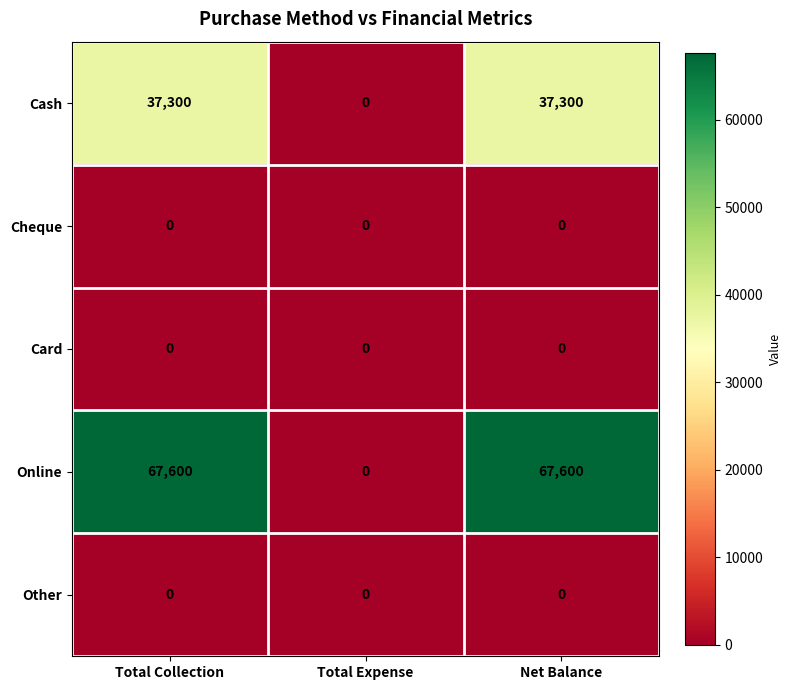

Reading left to right, list all the values displayed in this chart.

Cash: Total Collection=37300	Total Expense=0	Net Balance=37300
Cheque: Total Collection=0	Total Expense=0	Net Balance=0
Card: Total Collection=0	Total Expense=0	Net Balance=0
Online: Total Collection=67600	Total Expense=0	Net Balance=67600
Other: Total Collection=0	Total Expense=0	Net Balance=0